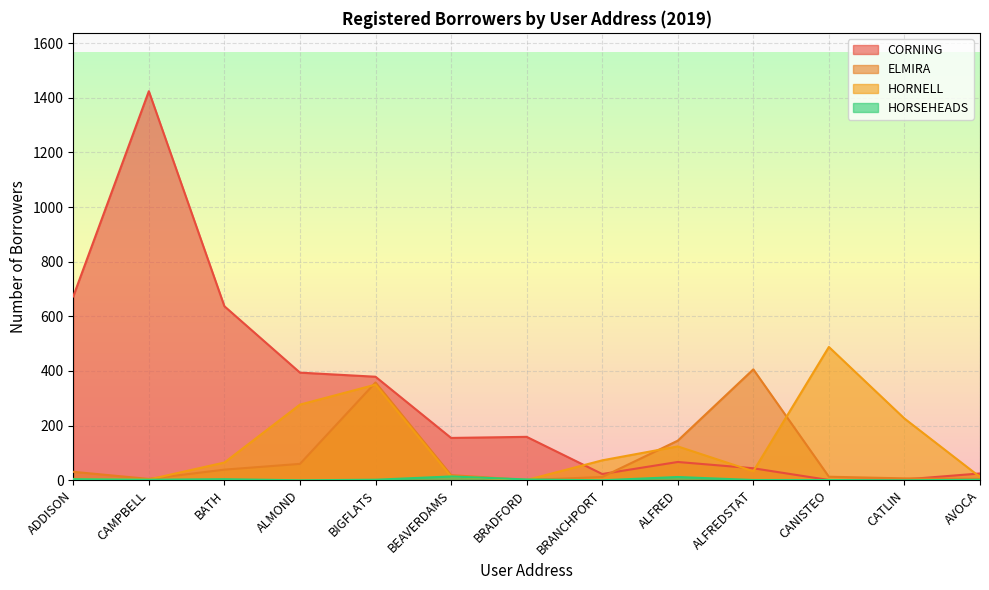

How many lines are shown in the chart?

4